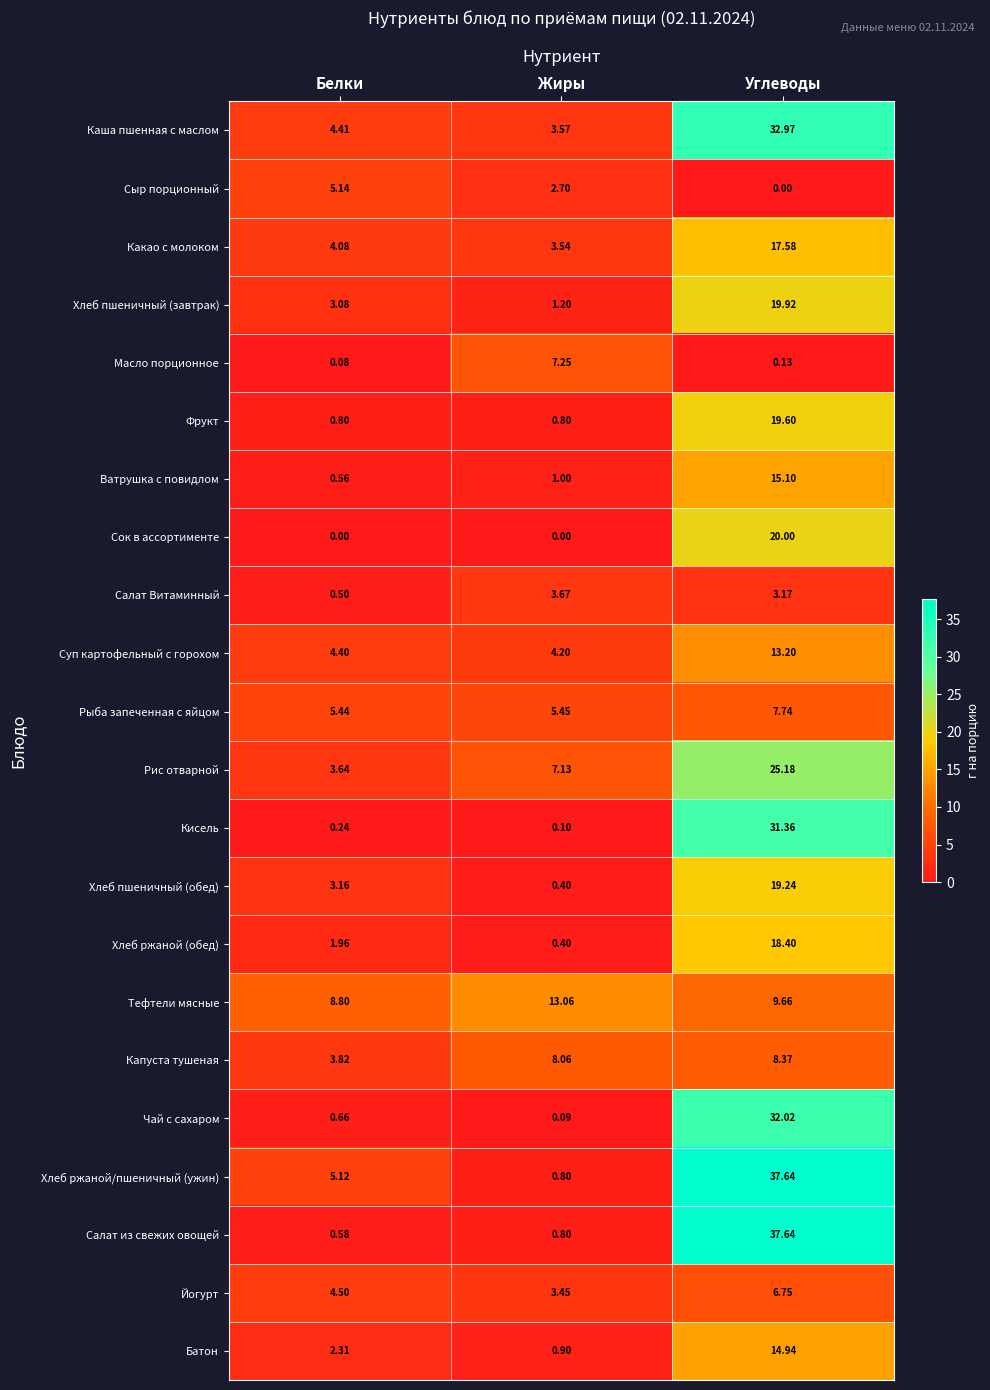

Count the number of data series in this chart.

22